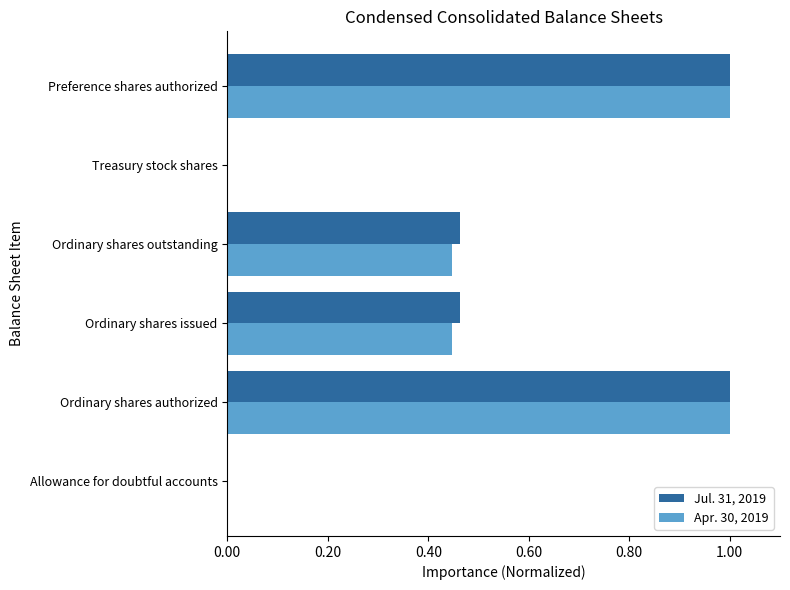

Count the number of data series in this chart.

2